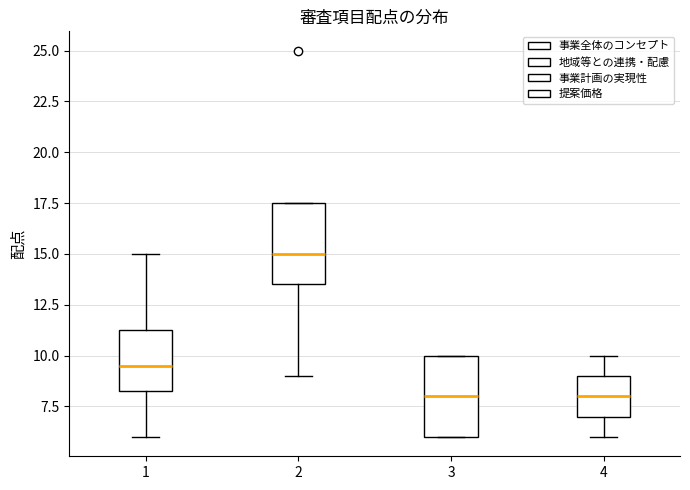

Where does the upper whisker of the box at x = 4 end on the y-axis? The values are not printed on the chart, so give them approximately, as read against the axis.

10.0